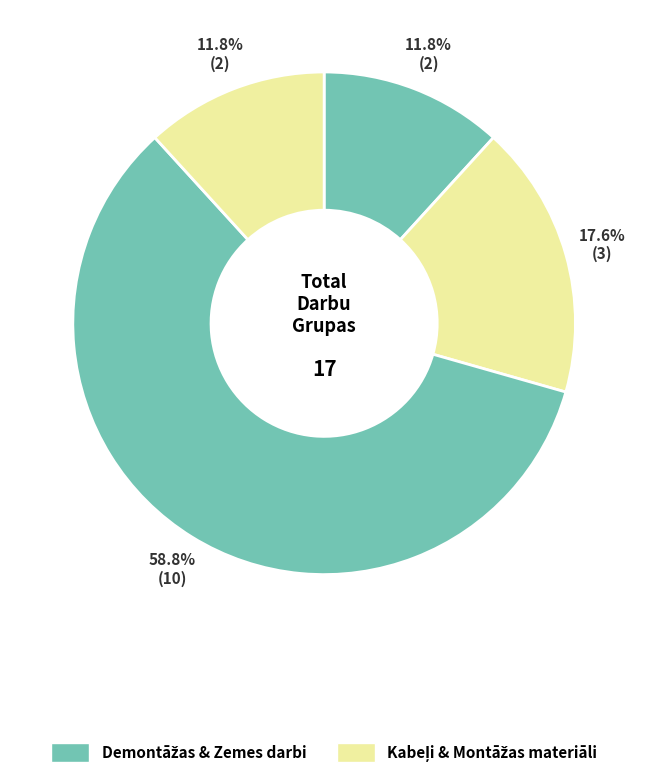

How many slices are in this pie chart?

4